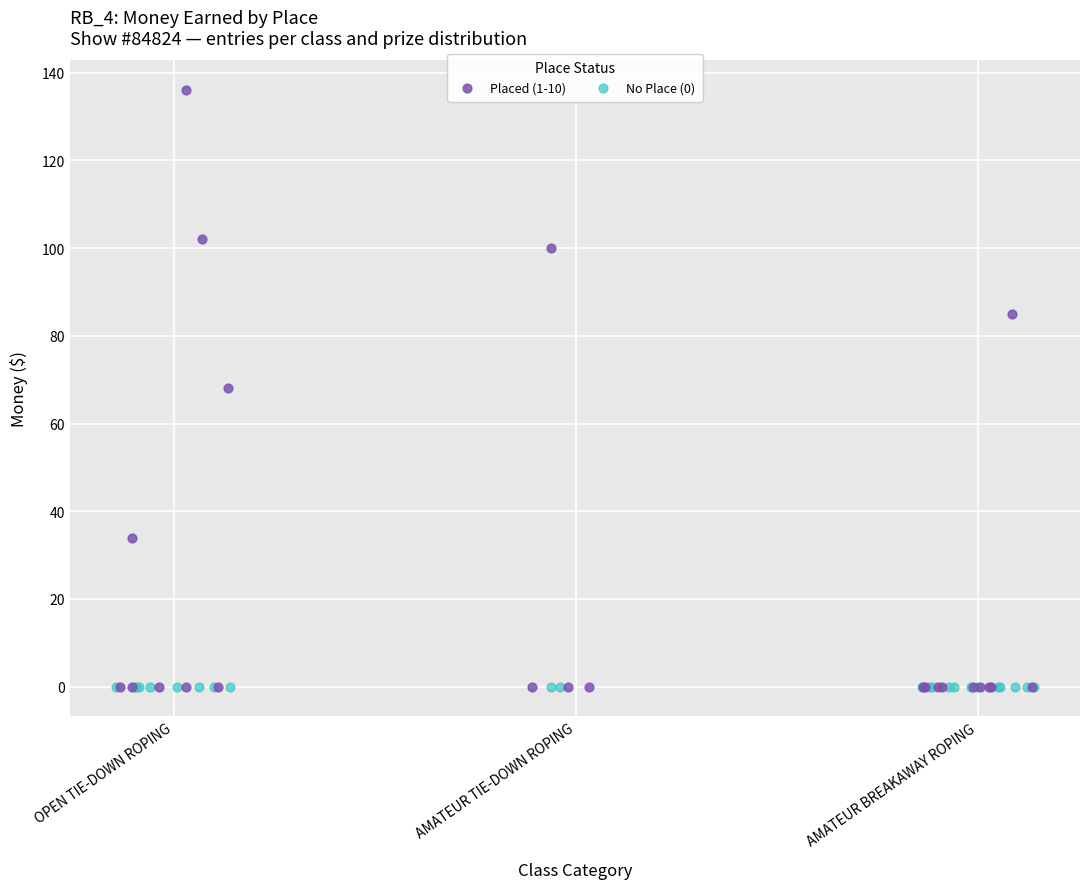

Which series reaches the maximum Y coordinate?

Placed (1-10)